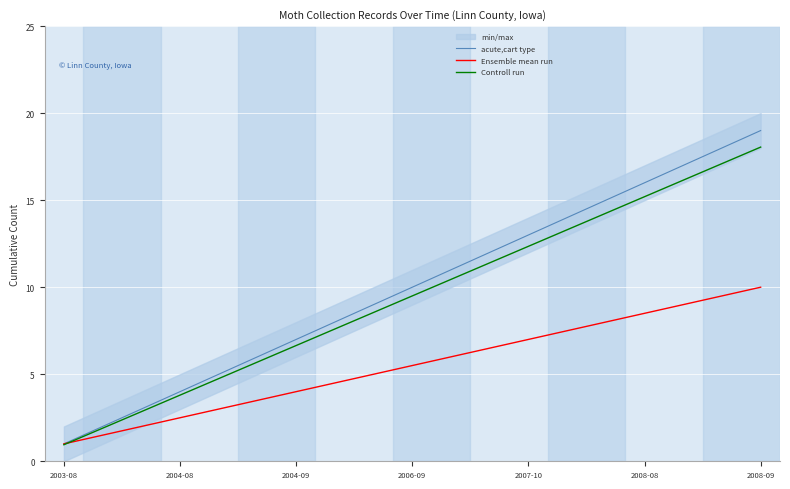

Reading left to right, extract all data points from this chart.

acute,cart type: 1.0	2.0	3.0	4.0	5.0	6.0	7.0	8.0	9.0	10.0	11.0	12.0	13.0	14.0	15.0	16.0	17.0	18.0	19.0
Ensemble mean run: 1.0	1.5	2.0	2.5	3.0	3.5	4.0	4.5	5.0	5.5	6.0	6.5	7.0	7.5	8.0	8.5	9.0	9.5	10.0
Controll run: 0.9	1.9	2.8	3.8	4.8	5.7	6.6	7.6	8.5	9.5	10.4	11.4	12.3	13.3	14.2	15.2	16.1	17.1	18.1